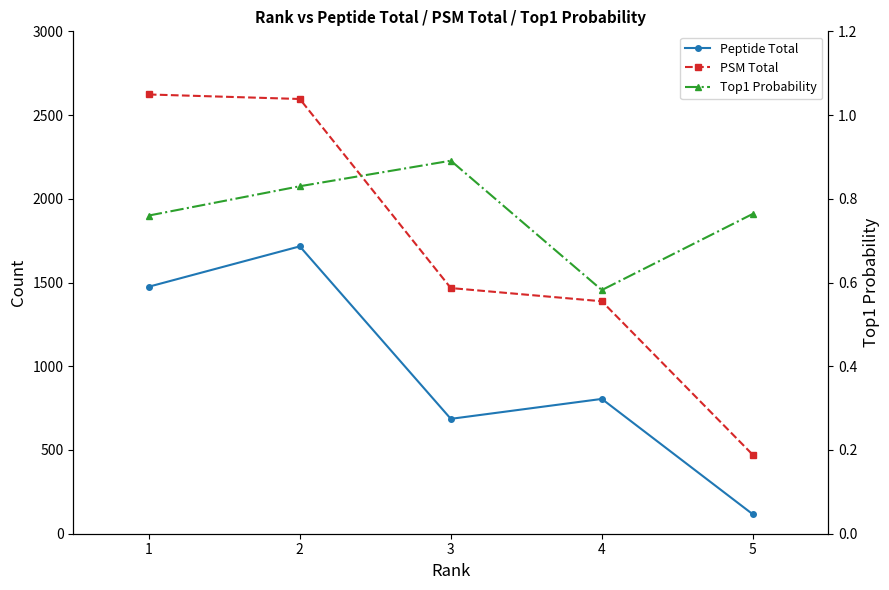

At how many categories does at least one series exceed 2272?

2